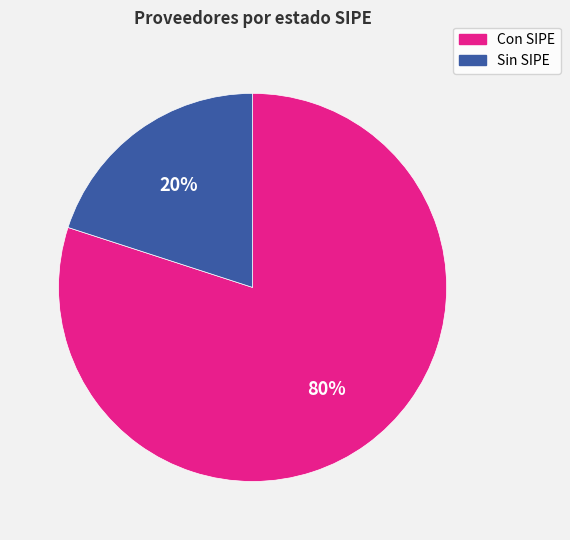

Does any single category account for the majority?

Yes